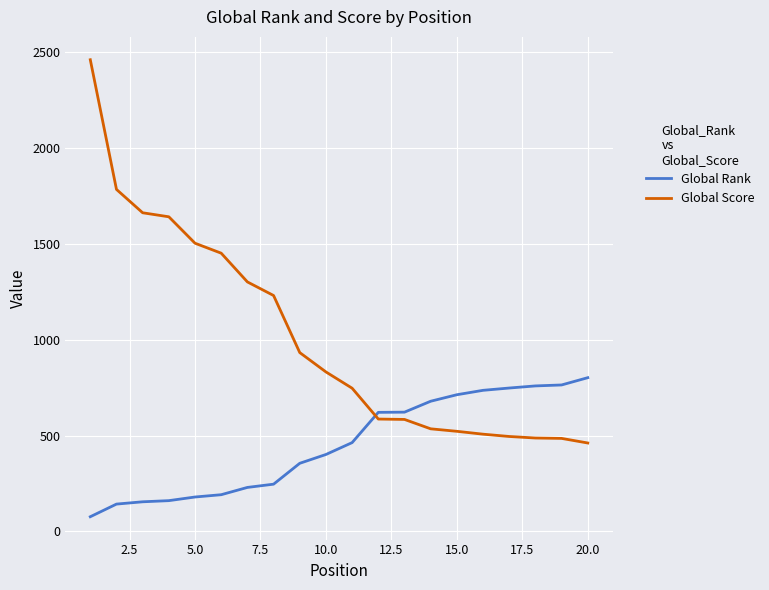

What is the greatest value displayed?

2462